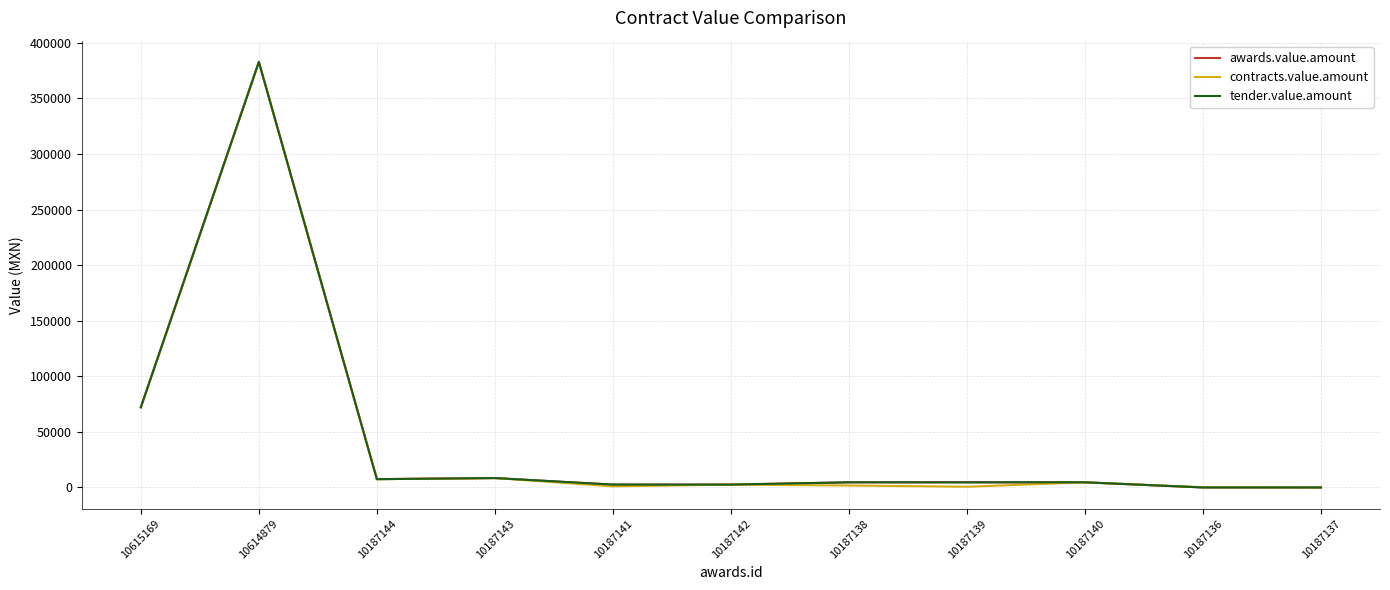

List the series in order of their peak value, lowest first.

awards.value.amount, contracts.value.amount, tender.value.amount